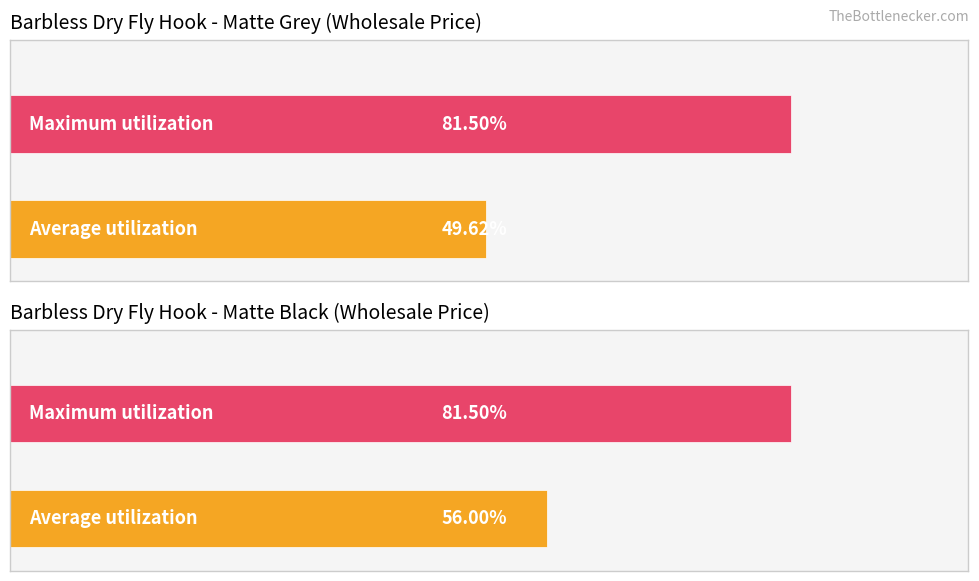

How many bars are there in each group?

2